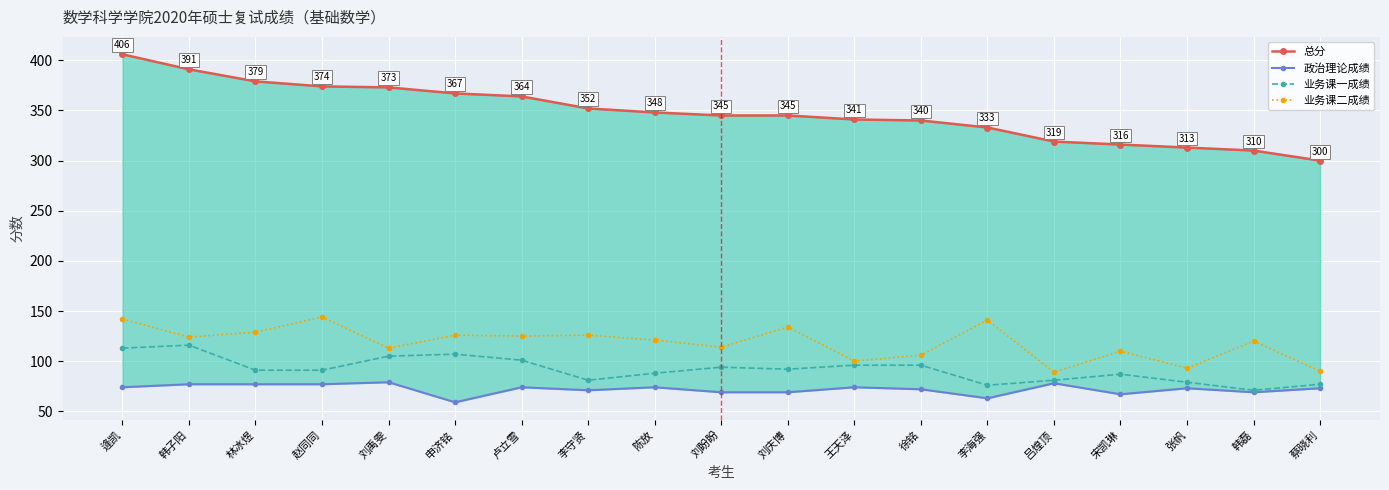

True or false: 政治理论成绩 and 总分 intersect in this chart.

False